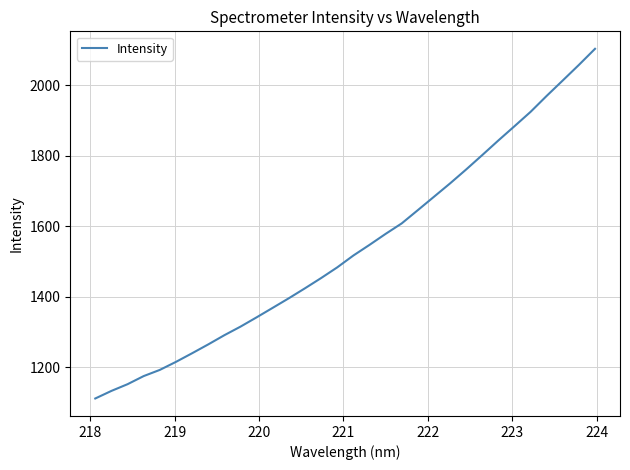

What is the maximum value shown in the chart?

2104.0